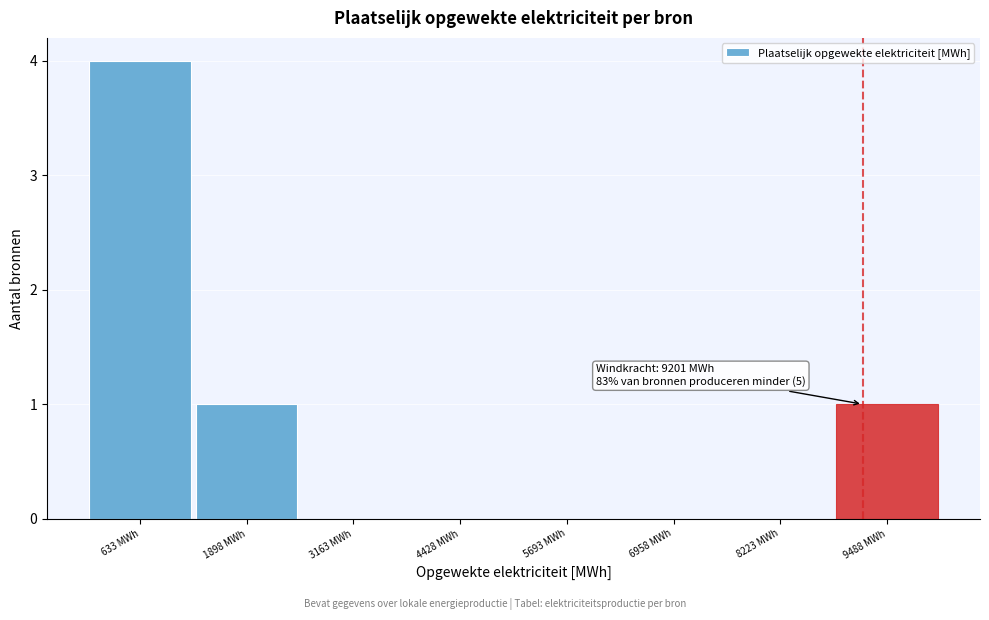

Which range on the x-axis has the tallest bar?

0 to 1200